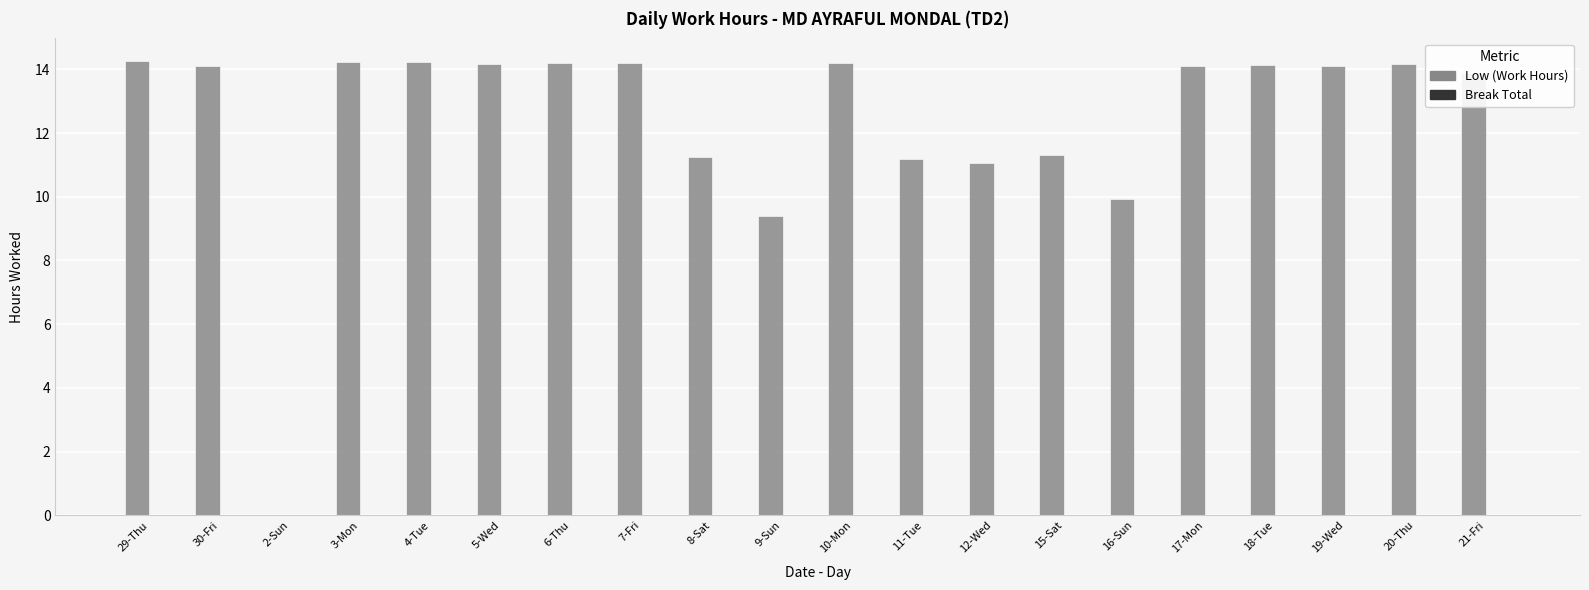

Are the bars horizontal?

No